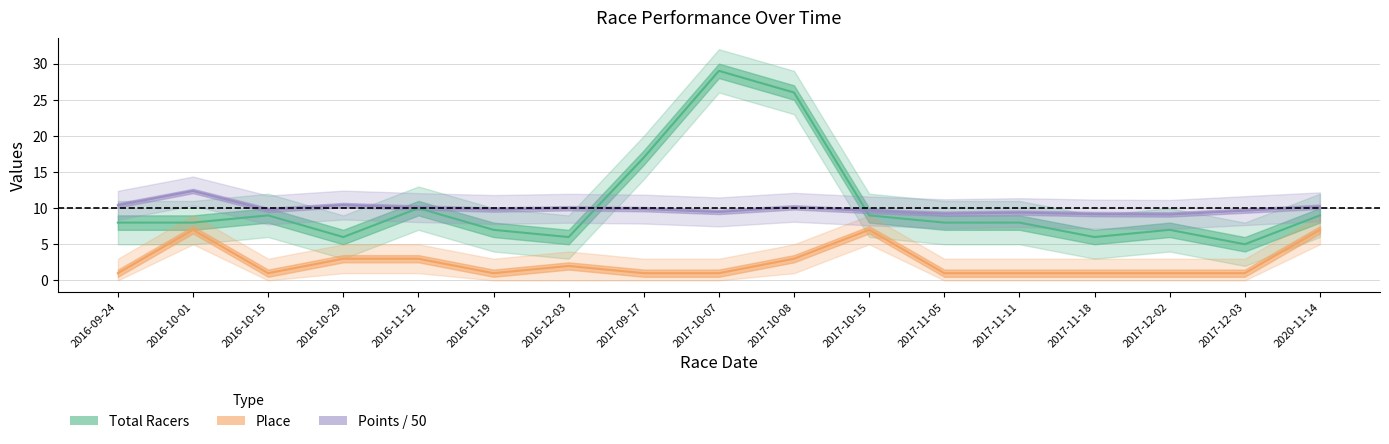

In total_racers, how many points are higher than both neighbors (excluding endpoints)?

4